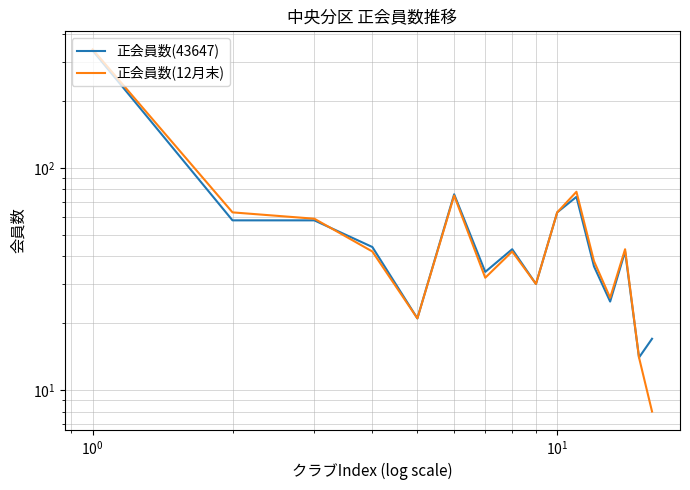

Reading left to right, extract all data points from this chart.

正会員数(43647): 337	58	58	44	21	76	34	43	30	63	74	36	25	42	14	17
正会員数(12月末): 341	63	59	42	21	75	32	42	30	63	78	38	26	43	14	8